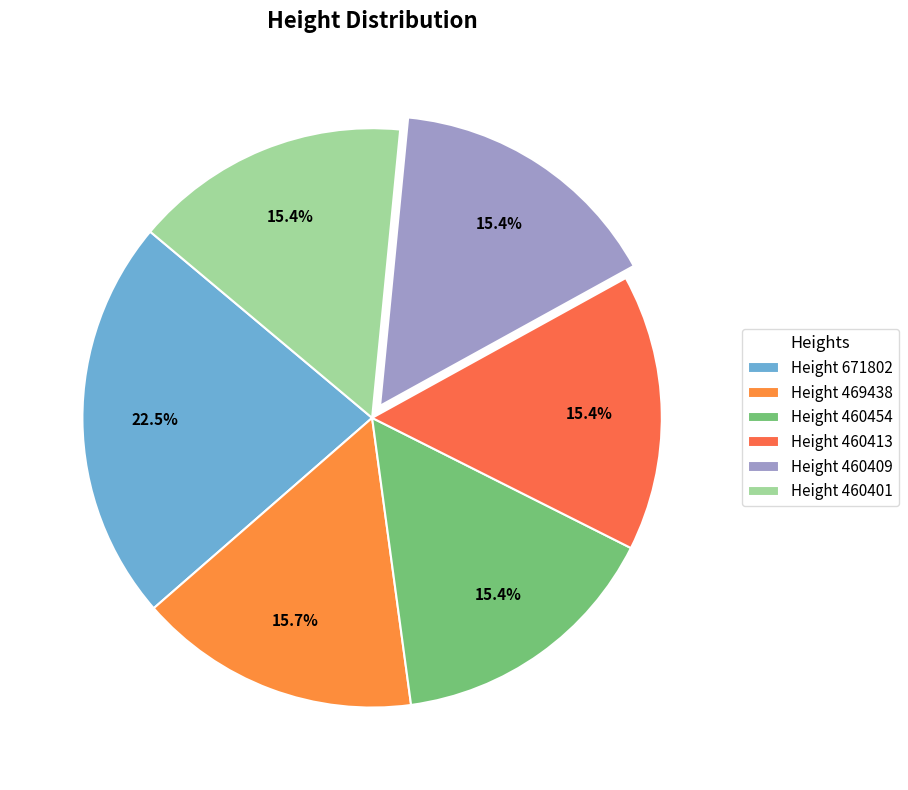

How many segments does this pie chart have?

6